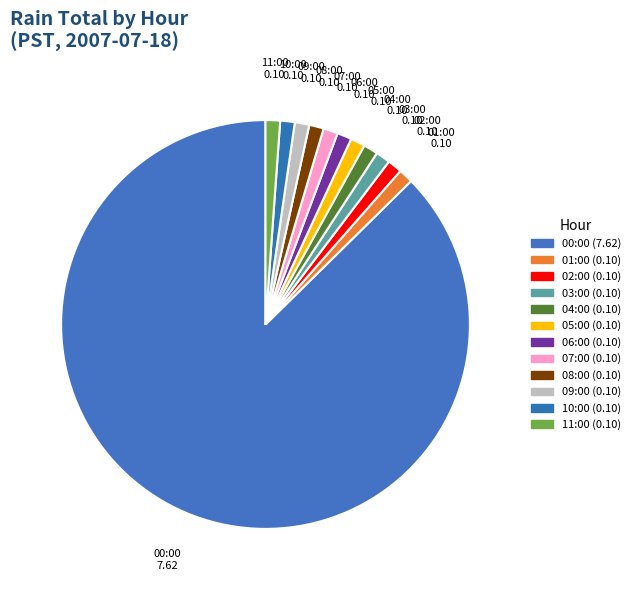

True or false: 11:00 accounts for 9% of the total.

False